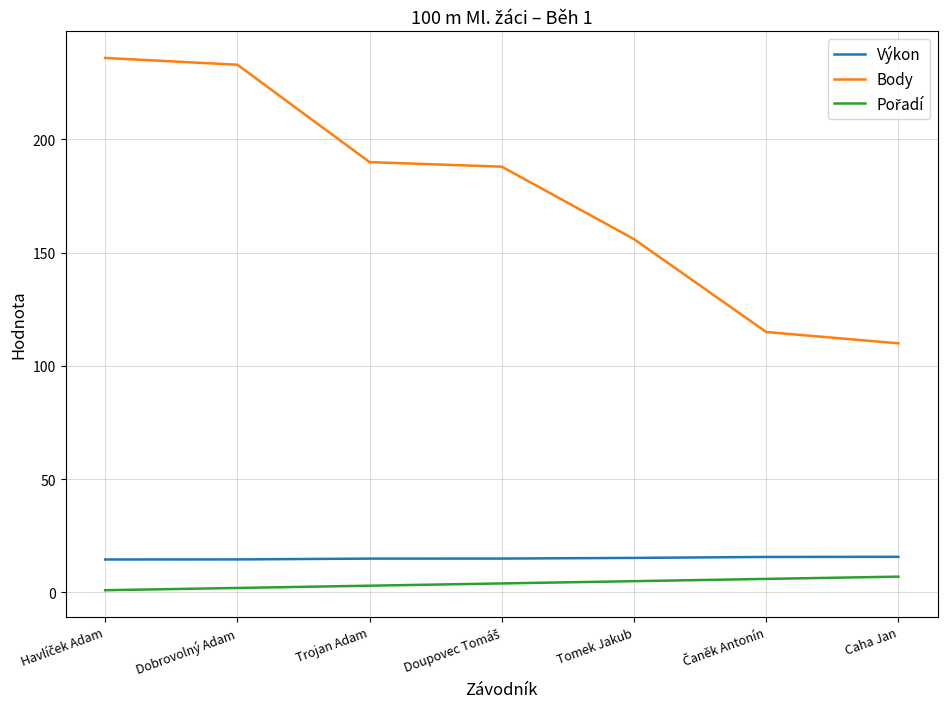

Which series has the largest total across all categories?

Body